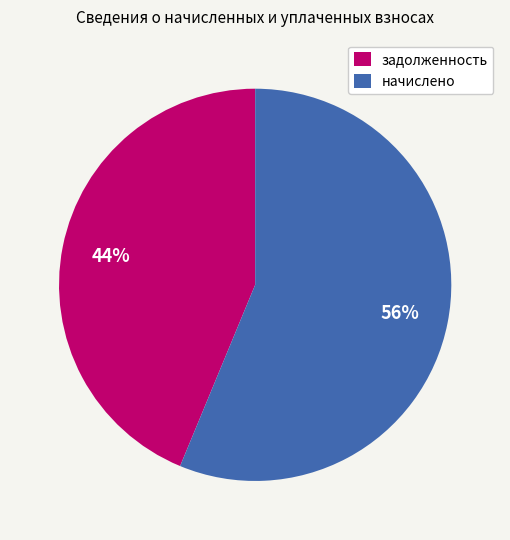

To the nearest percent, what is the combined percentage of задолженность and начислено?

100%